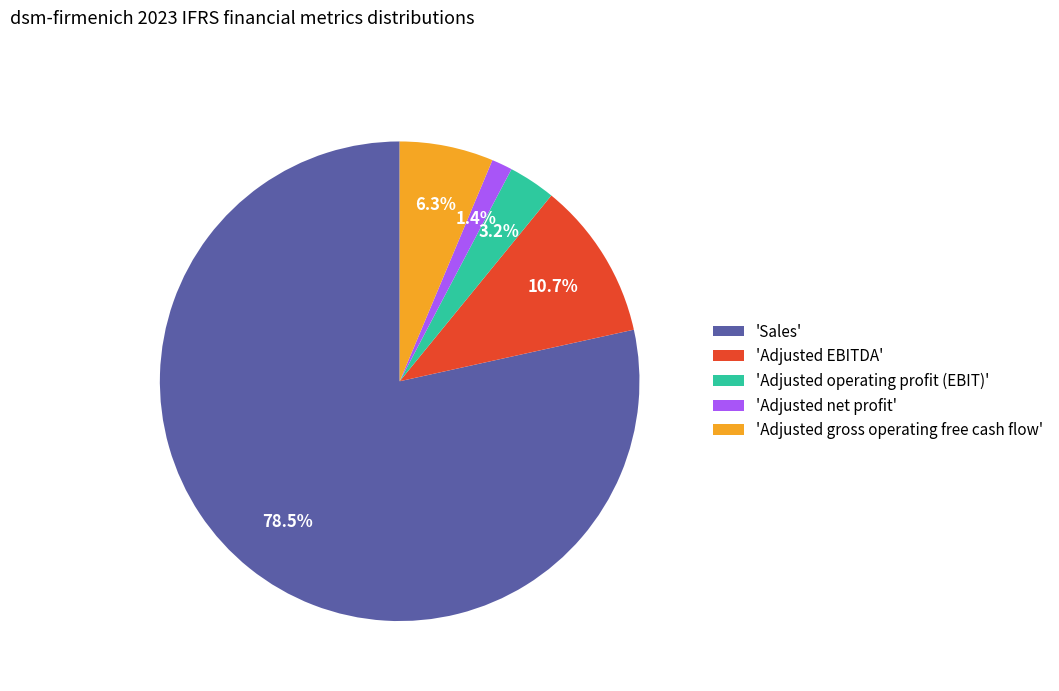

Between 'Adjusted net profit' and 'Adjusted EBITDA', which is larger?

'Adjusted EBITDA'